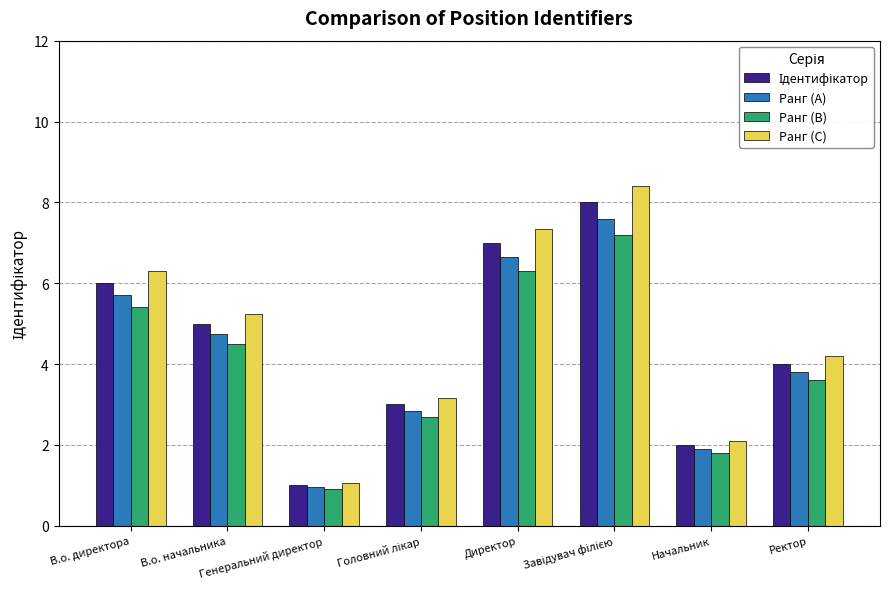

Which series changed the most between В.о. начальника and Ректор?

Ранг (C)